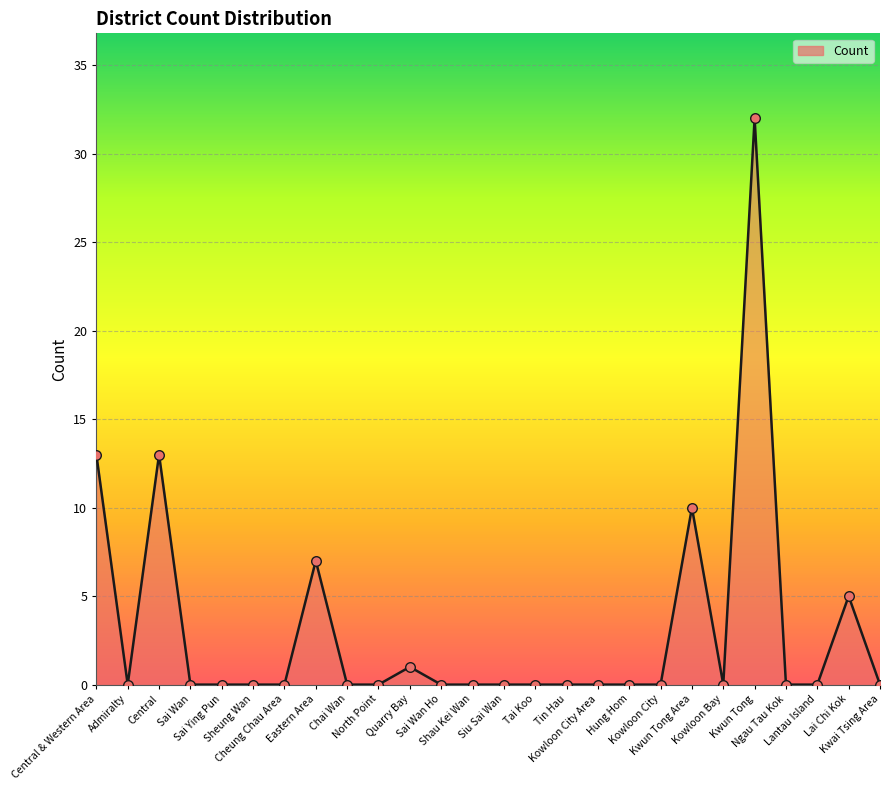

Which has a higher value, Shau Kei Wan or Kwun Tong?

Kwun Tong